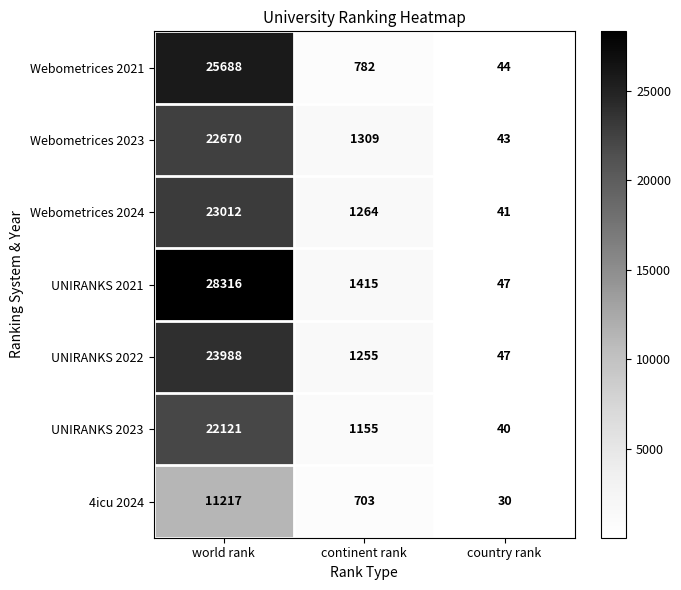

Reading right to left, extract all data points from this chart.

Webometrices 2021: 44	782	25688
Webometrices 2023: 43	1309	22670
Webometrices 2024: 41	1264	23012
UNIRANKS 2021: 47	1415	28316
UNIRANKS 2022: 47	1255	23988
UNIRANKS 2023: 40	1155	22121
4icu 2024: 30	703	11217